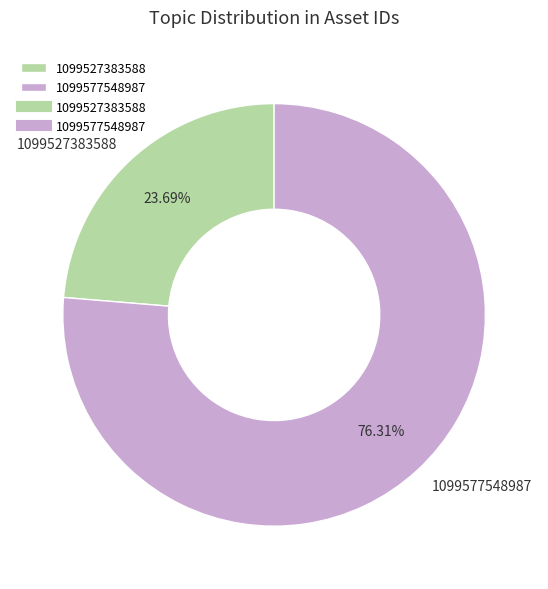

Approximately how many times larger is the value at 1099527383588 compared to 1099577548987?

0.3